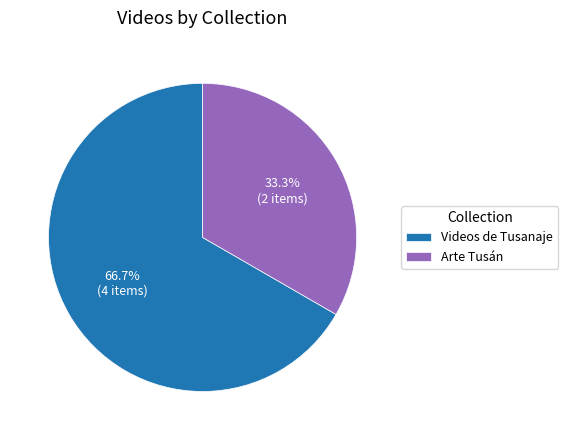

To the nearest percent, what is the difference between the largest and smallest slice percentages?

33%